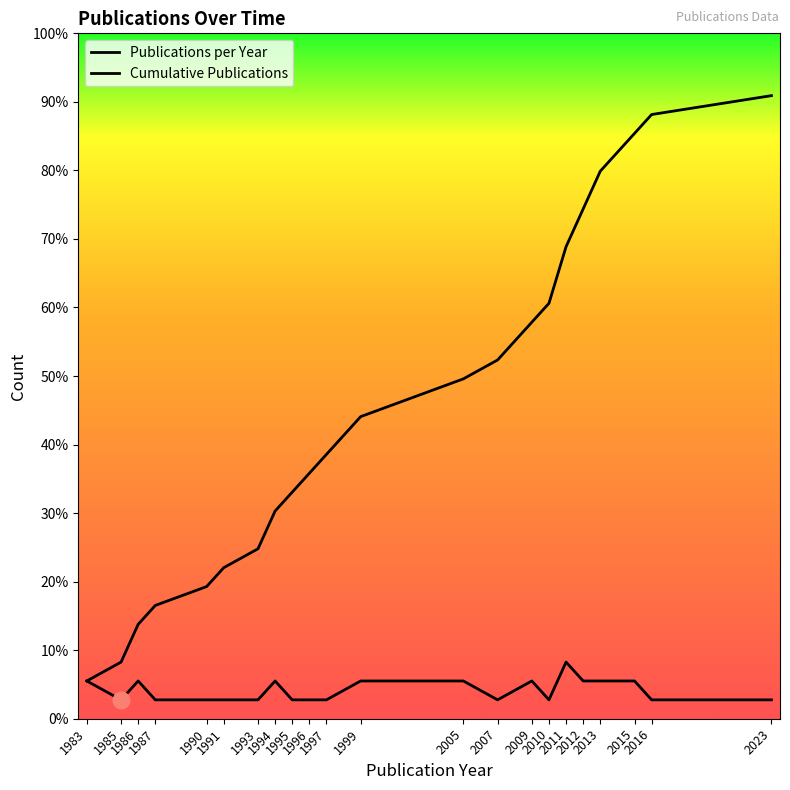

True or false: Publications per Year and Cumulative Publications intersect in this chart.

False